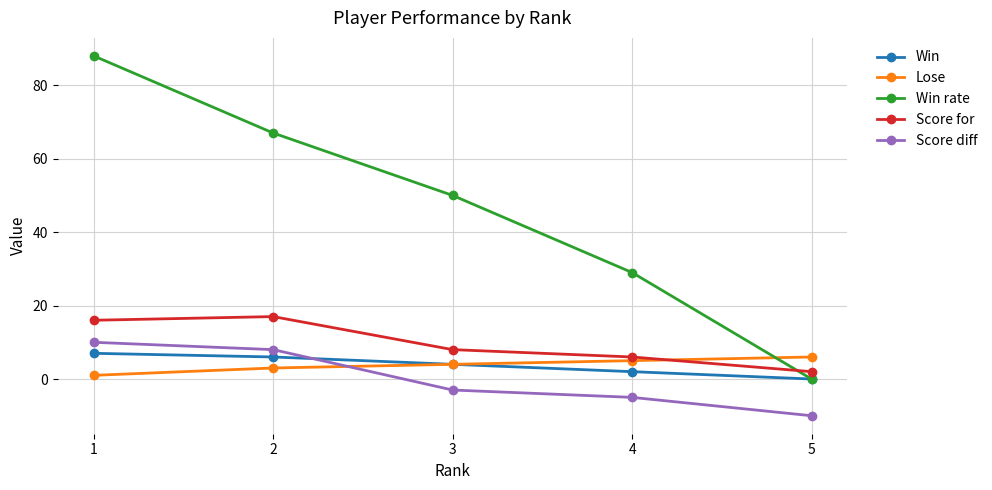

Is it true that Score diff equals -3 at 3?

True